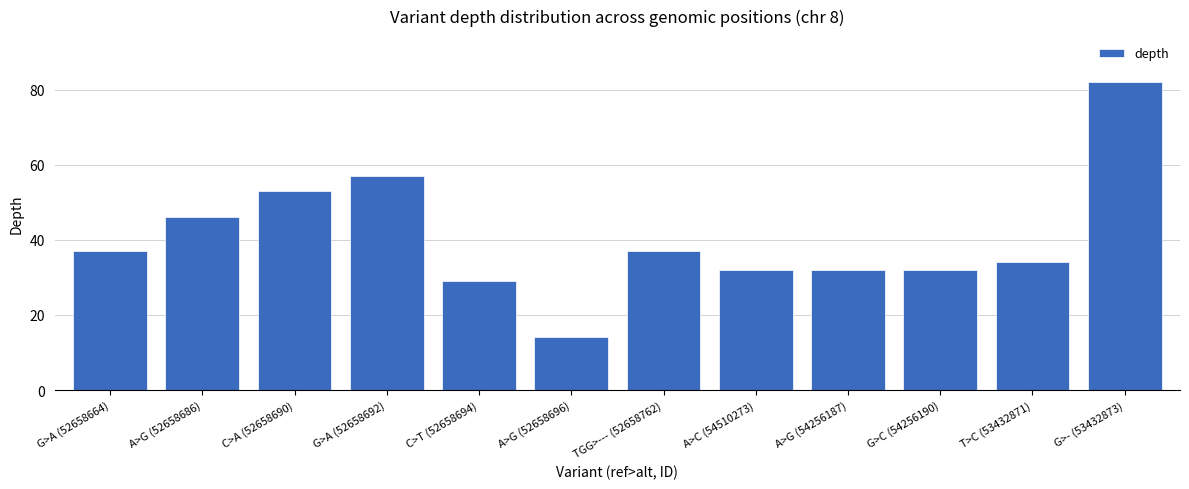

What is the sum of the values at C>A (52658690) and A>C (54510273)?

85